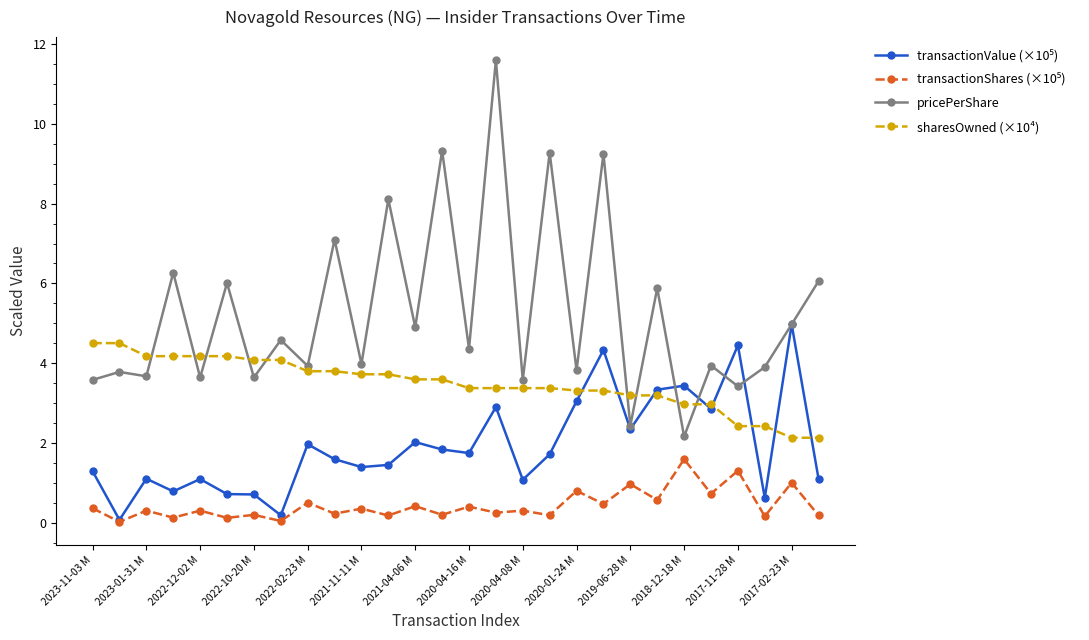

What is the greatest value displayed?

11.6